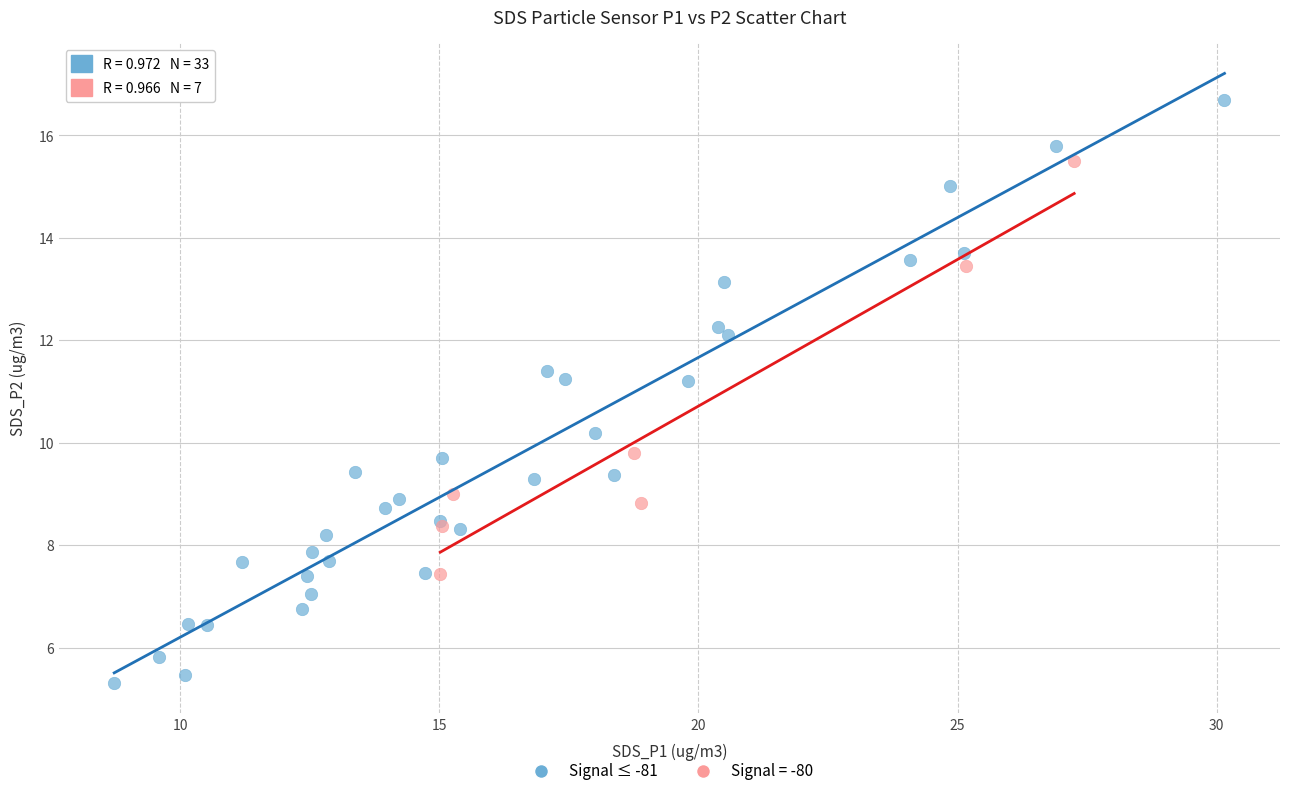

Which series contains the highest Y value?

Signal ≤ -81